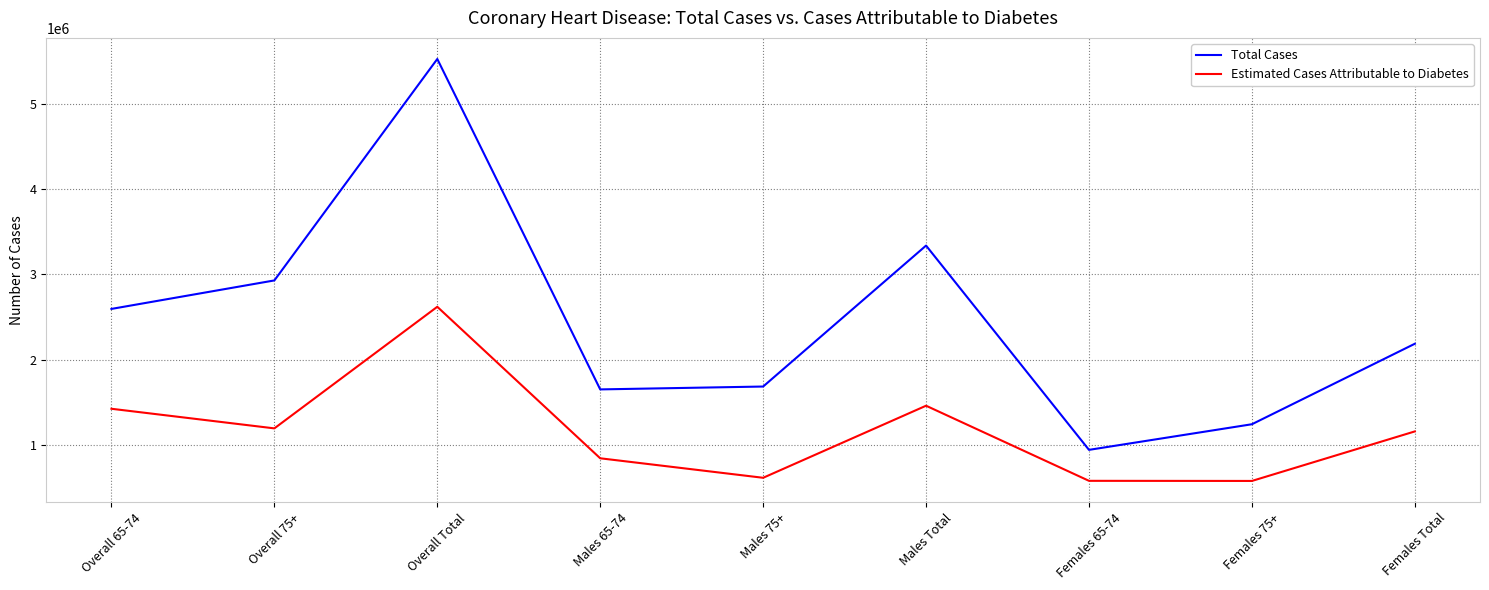

In Estimated Cases Attributable to Diabetes, how many points are higher than both neighbors (excluding endpoints)?

2